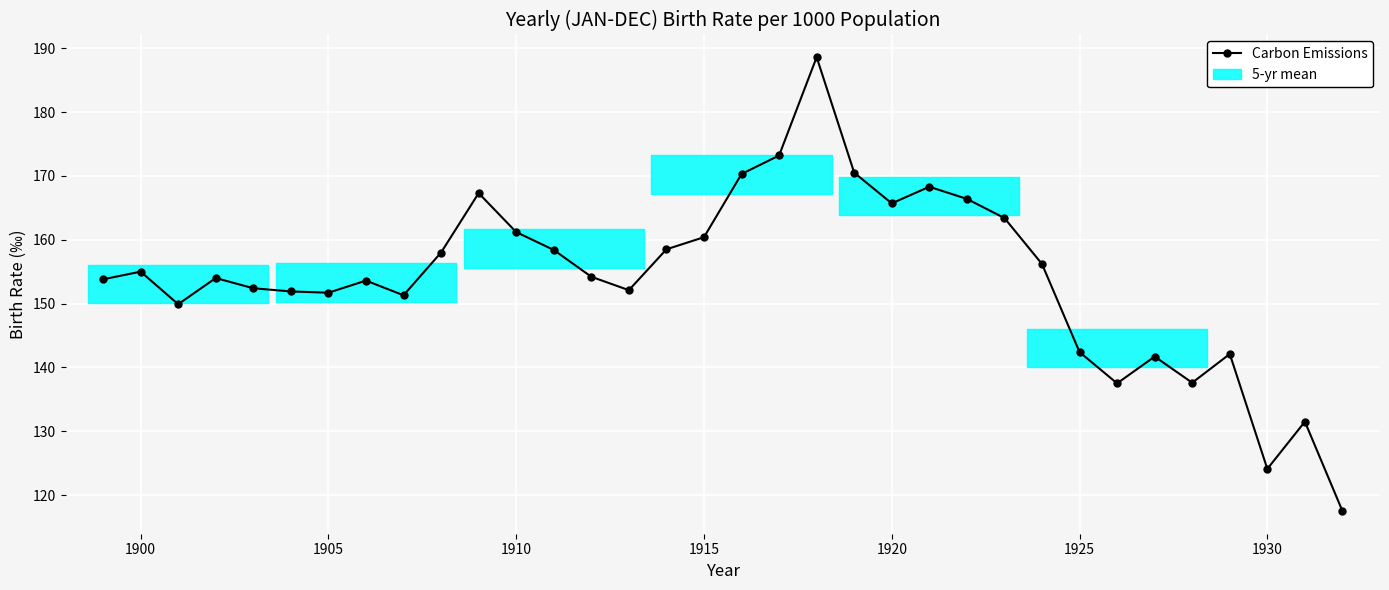

How many values are below 154?

16